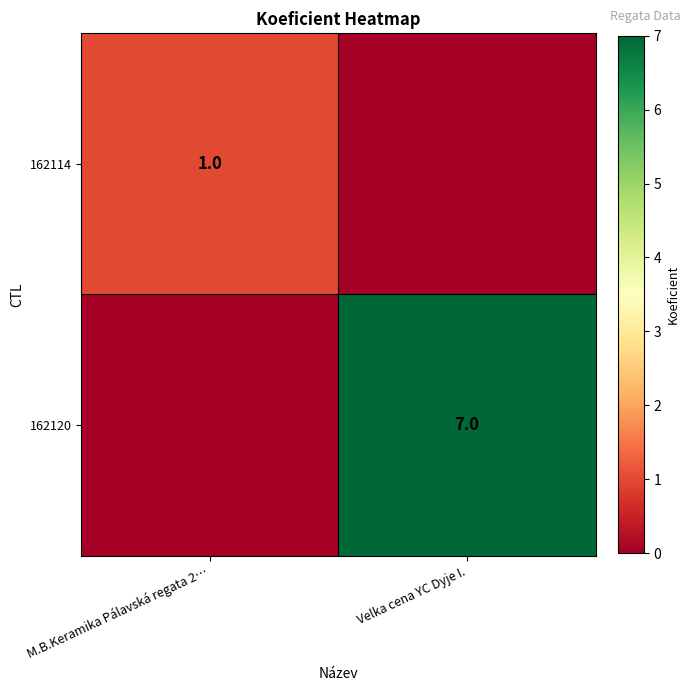

Is it true that 162114 equals 2 at M.B.Keramika Pálavská regata 2…?

False